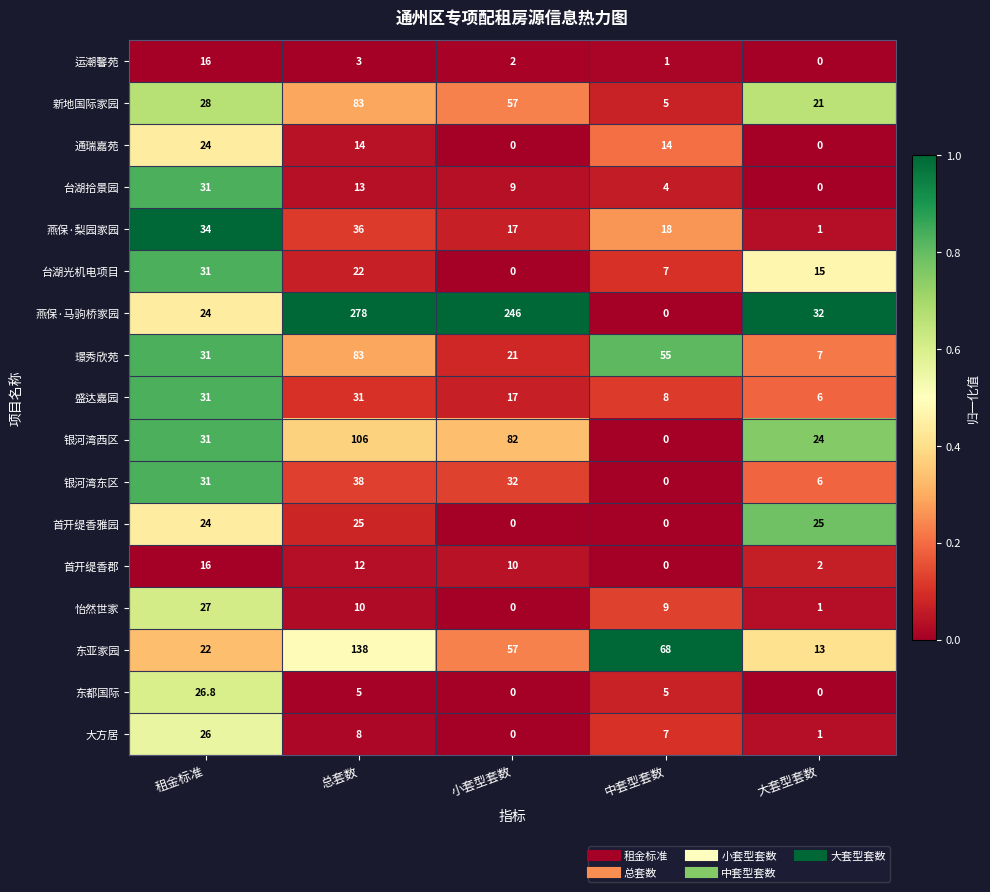

What is the difference between the maximum and minimum values in the 东都国际 series?

26.8